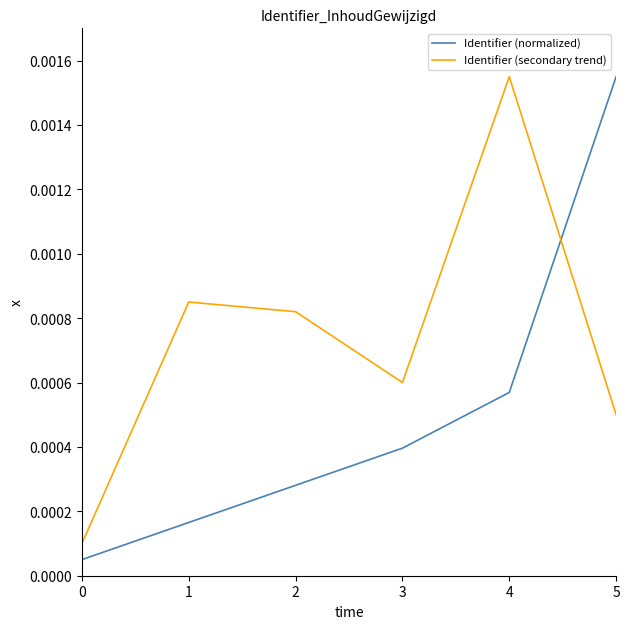

Rank the series at 3 from highest to lowest value.

Identifier (secondary trend), Identifier (normalized)